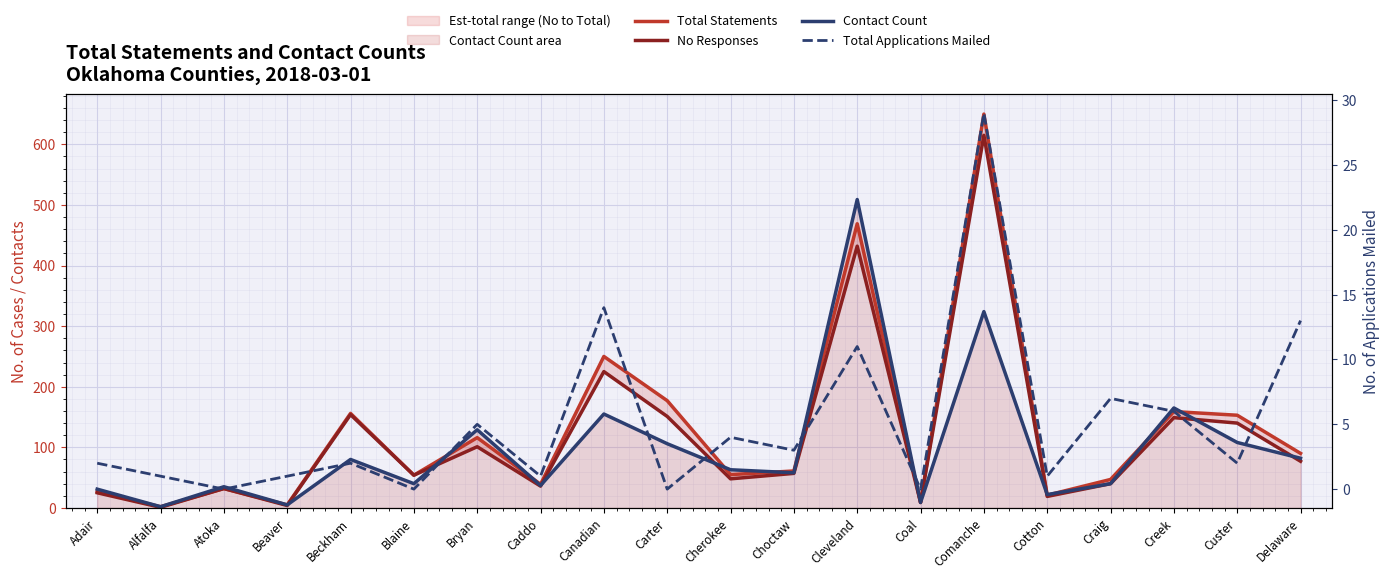

What position from the left is Atoka?

3